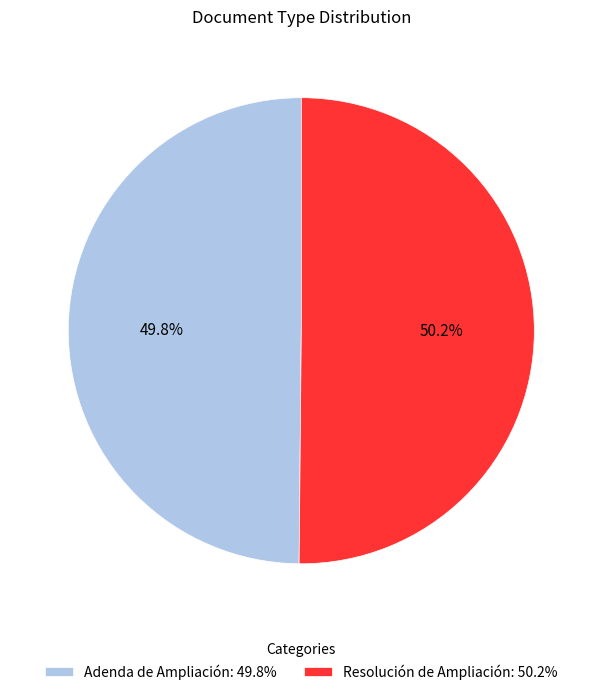

Approximately how many times larger is the value at Adenda de Ampliación: 49.8% compared to Resolución de Ampliación: 50.2%?

1.0